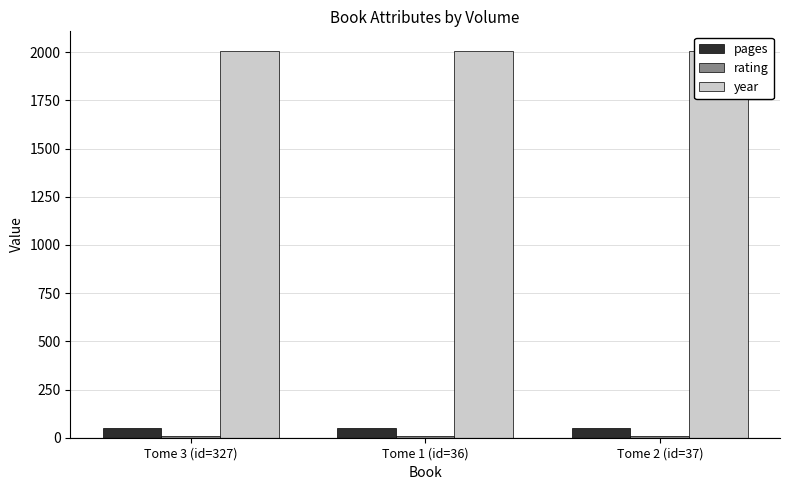

What is the smallest value displayed?

9